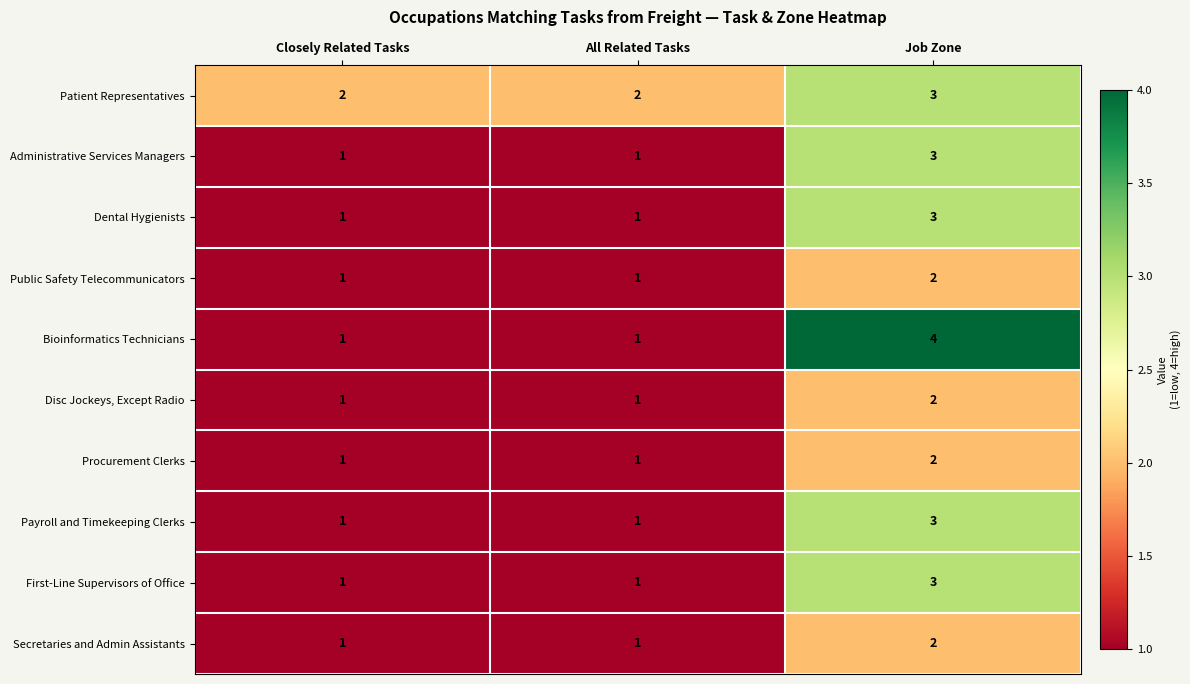

What is the difference between the highest and lowest values at Job Zone?

2